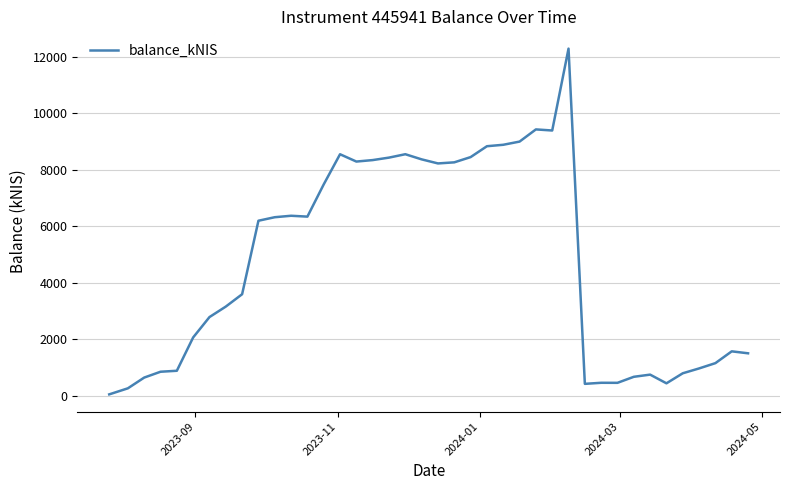

What is the difference between the maximum and minimum values?

12229.5